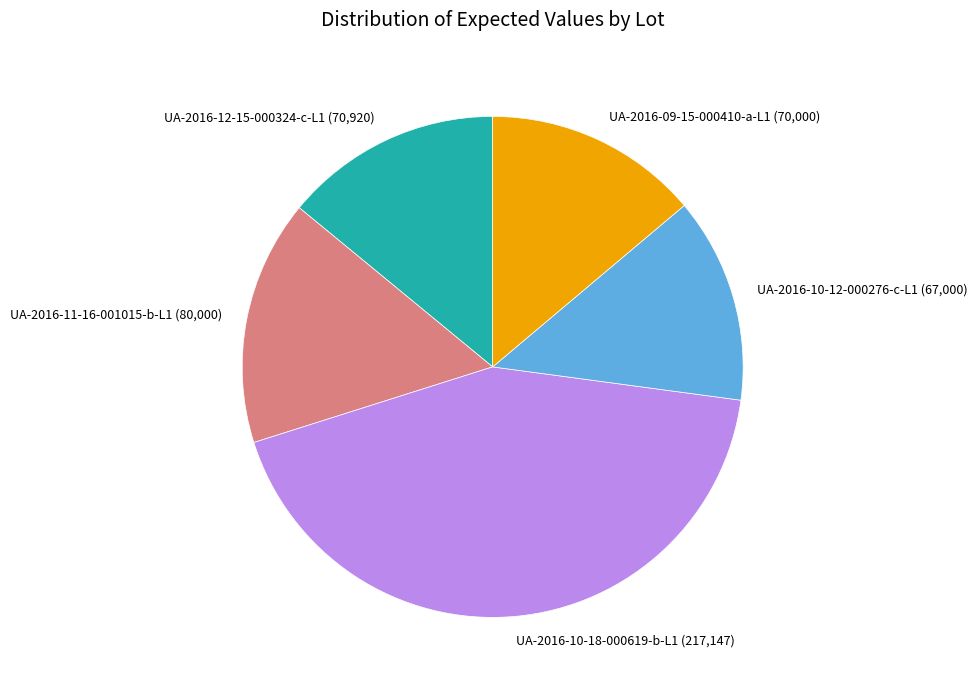

Is there a majority slice in this chart?

No